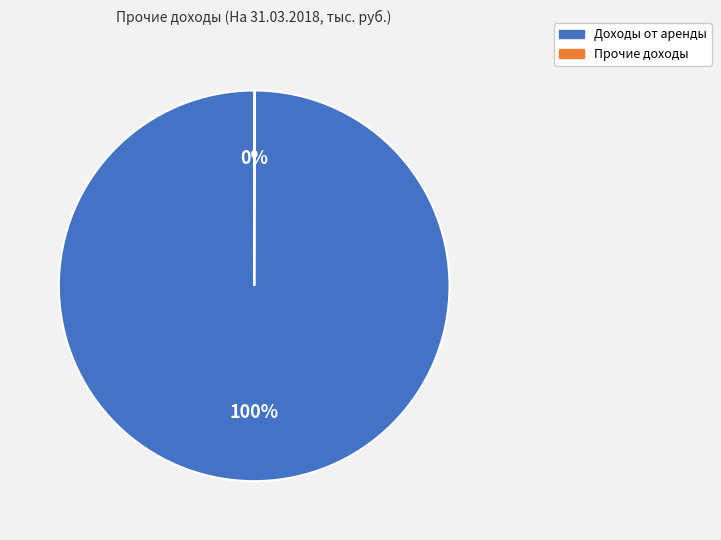

To the nearest percent, what portion does Доходы от аренды represent?

100%